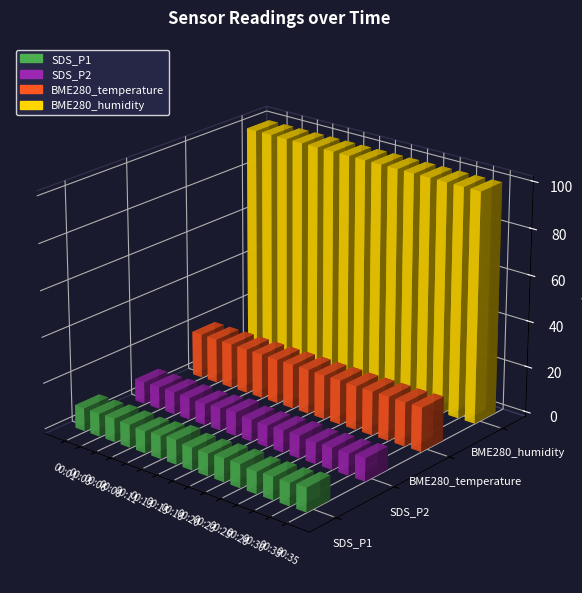

How many bars are there in total?

60